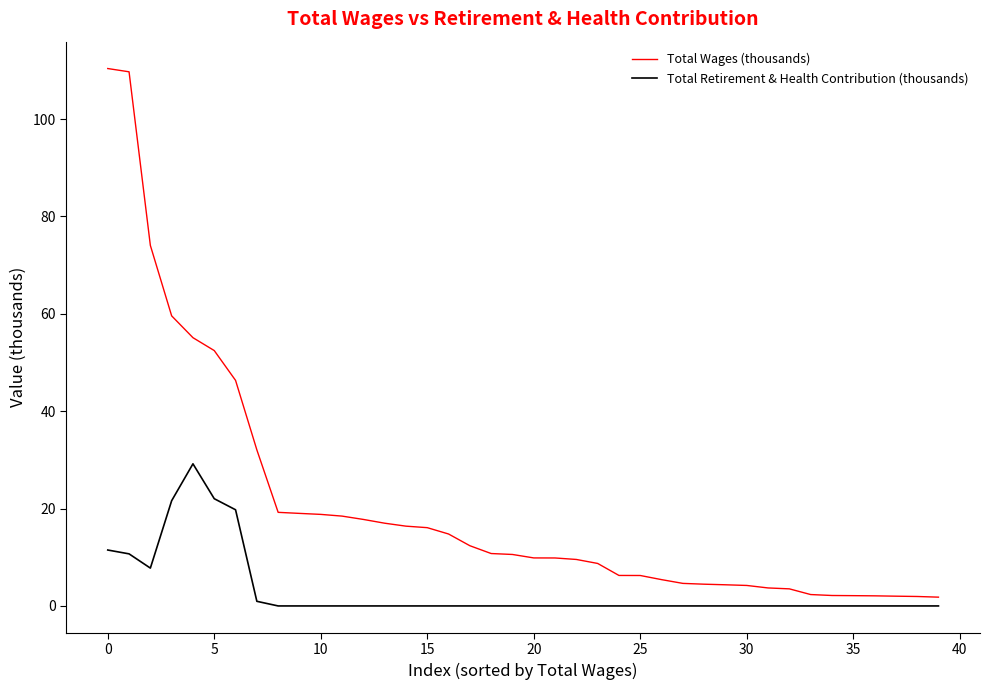

Which series has the widest spread of values?

Total Wages (thousands)